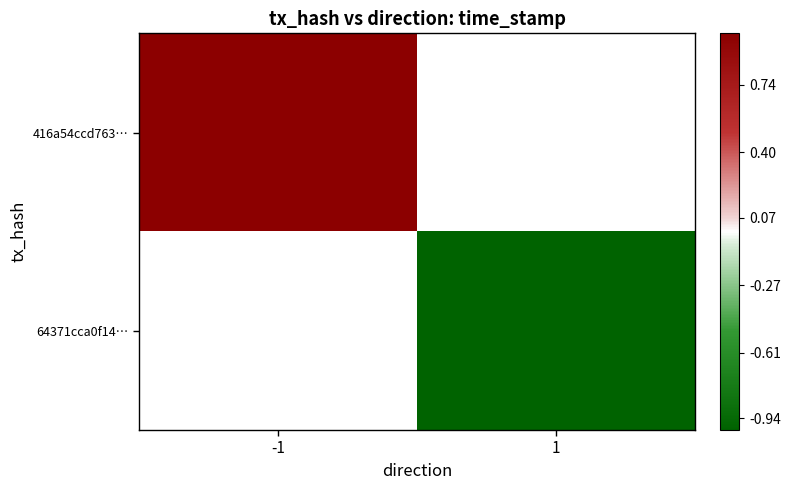

The value of 416a54ccd763… at -1 is 1.3. True or false?

False